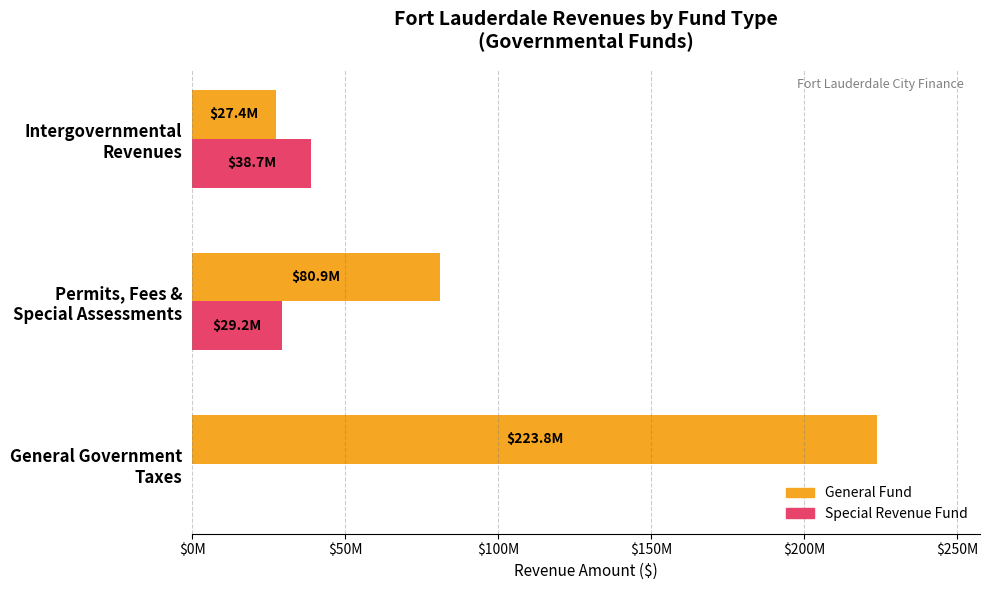

How many data points does each series have?

3